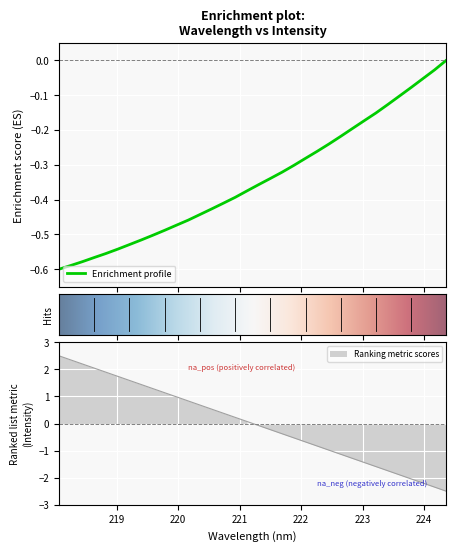

At which label is the value closest to 0?

224.3616